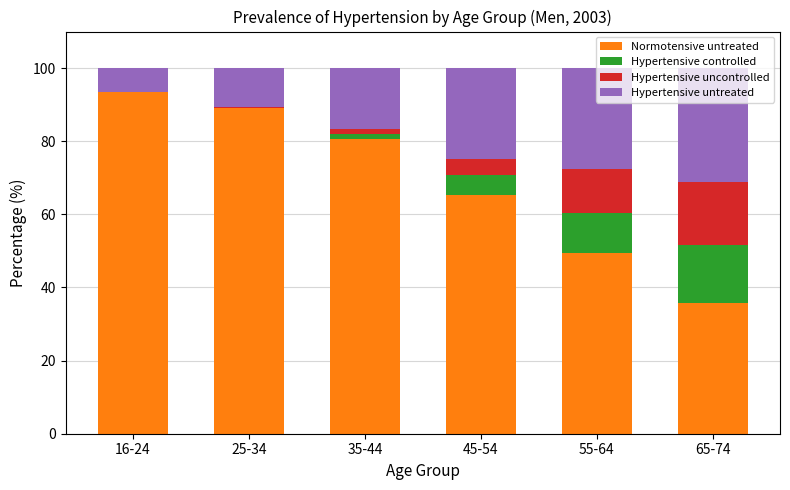

What is the highest value of the Normotensive untreated series?

93.6